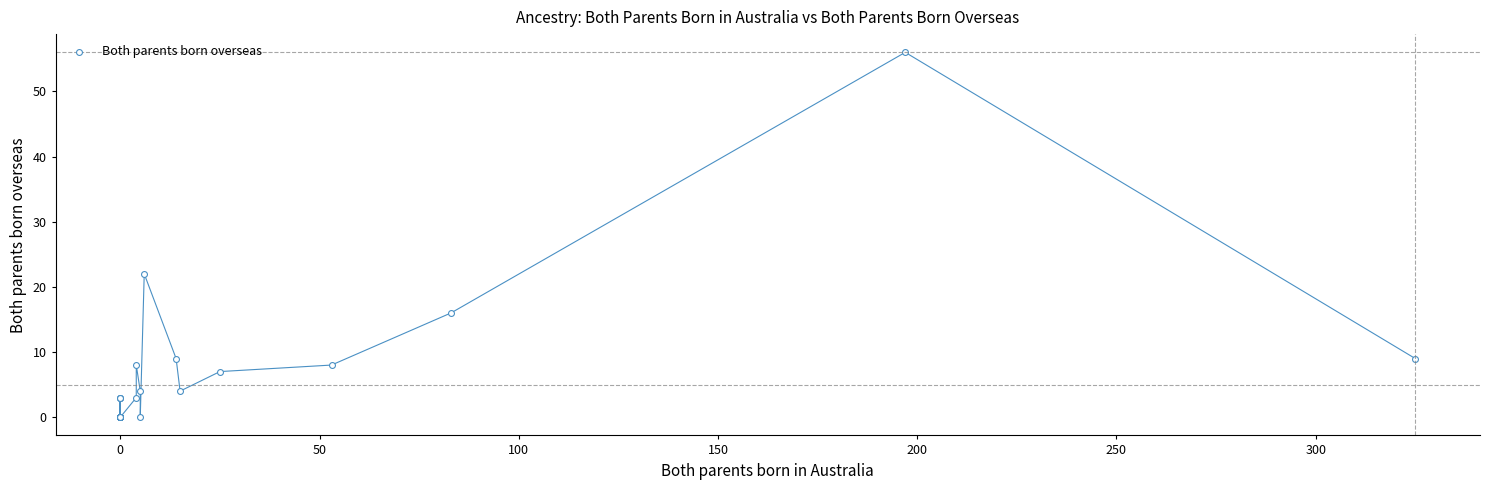

What Y value in the scatter plot is closest to 28?

22